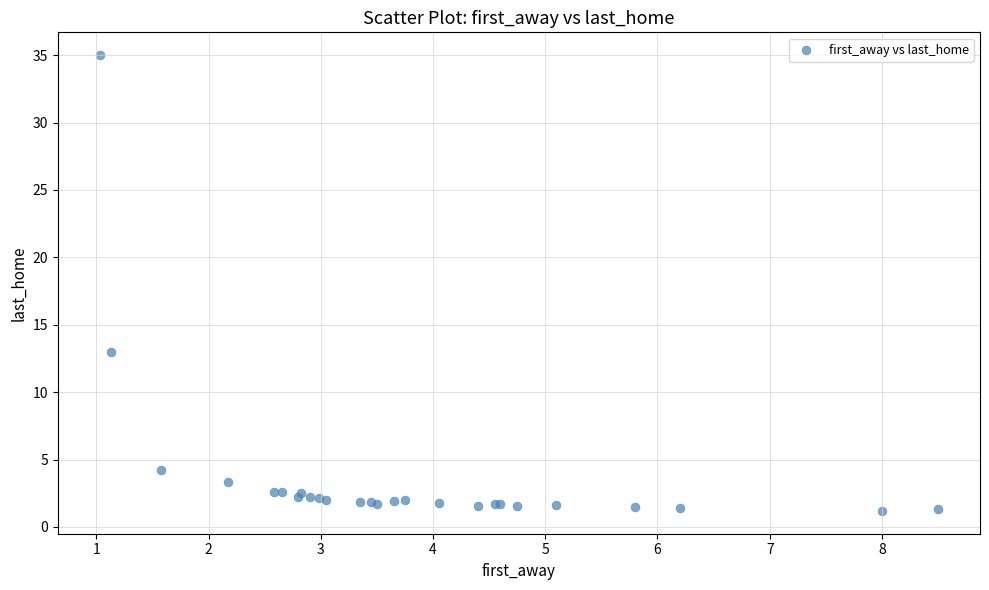

What Y value in the scatter plot is closest to 18?

13.0